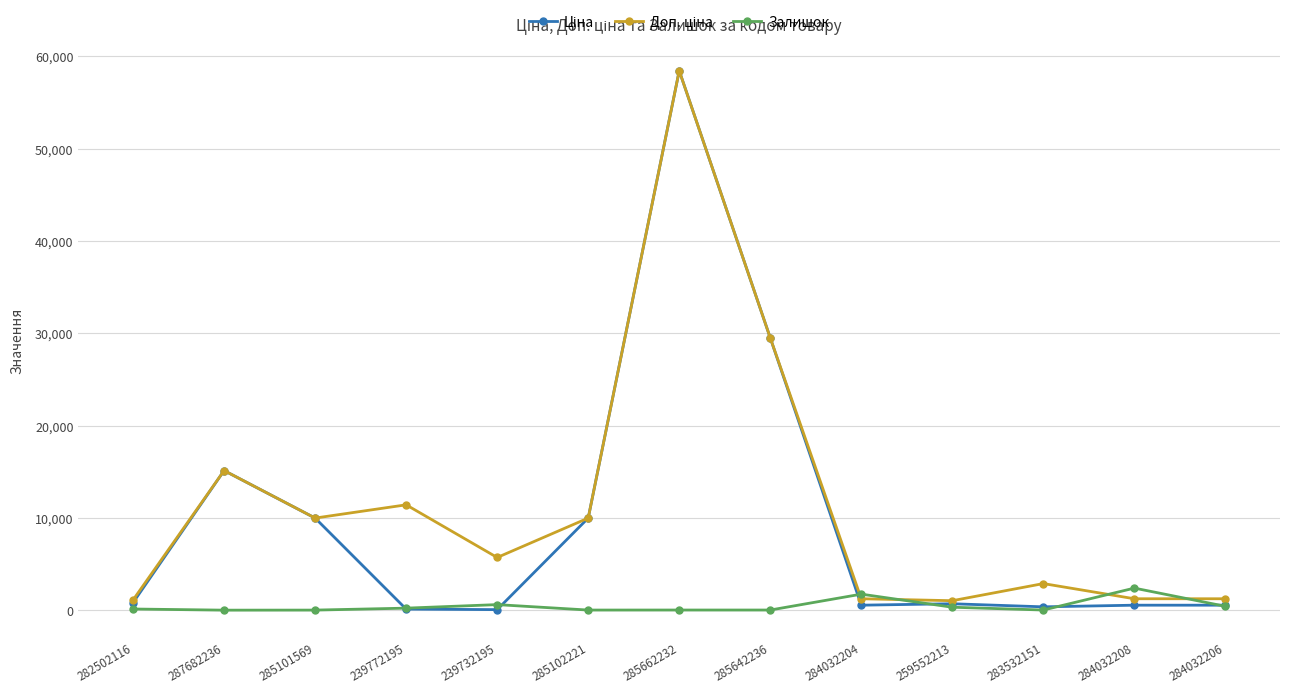

The Залишок series shows 14.0 at 285642236. True or false?

True